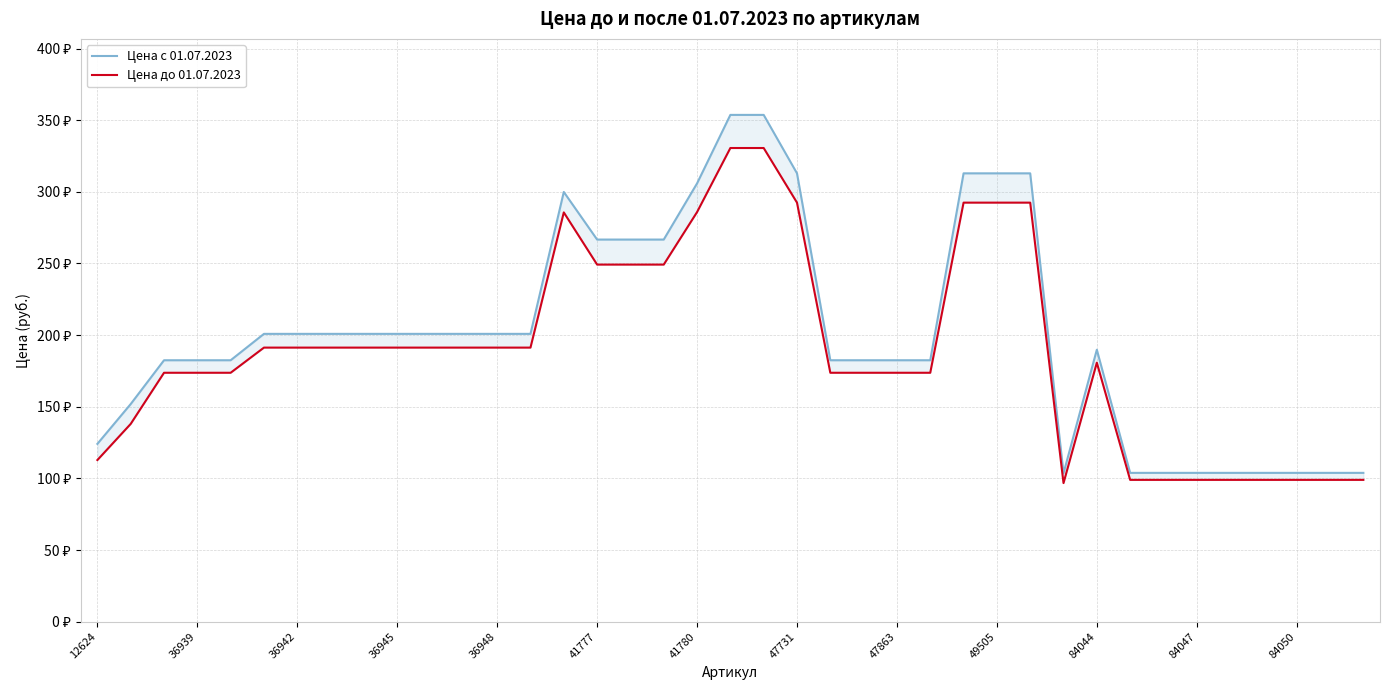

In Цена с 01.07.2023, how many points are higher than both neighbors (excluding endpoints)?

2